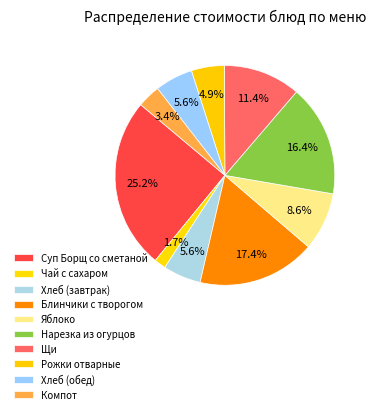

How many slices are in this pie chart?

10